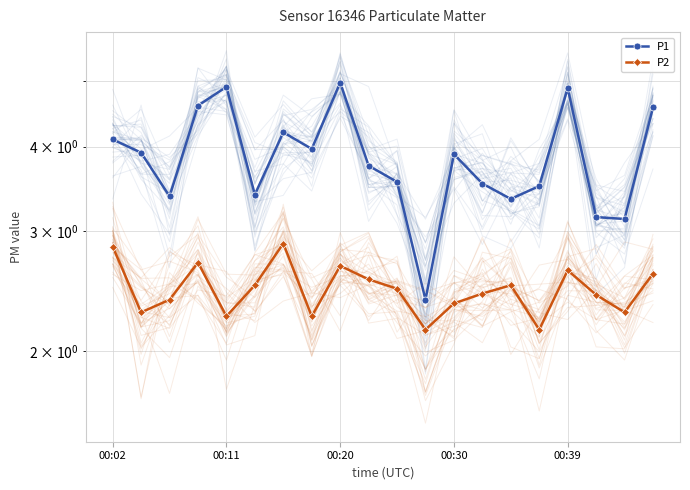

What is the value of the P1 point at the 20th from the left?

4.6